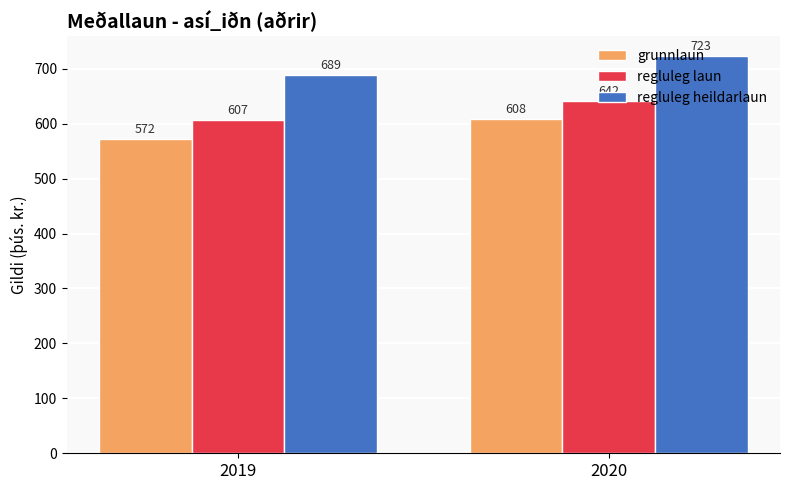

What is the difference between the regluleg heildarlaun values at 2020 and 2019?

34